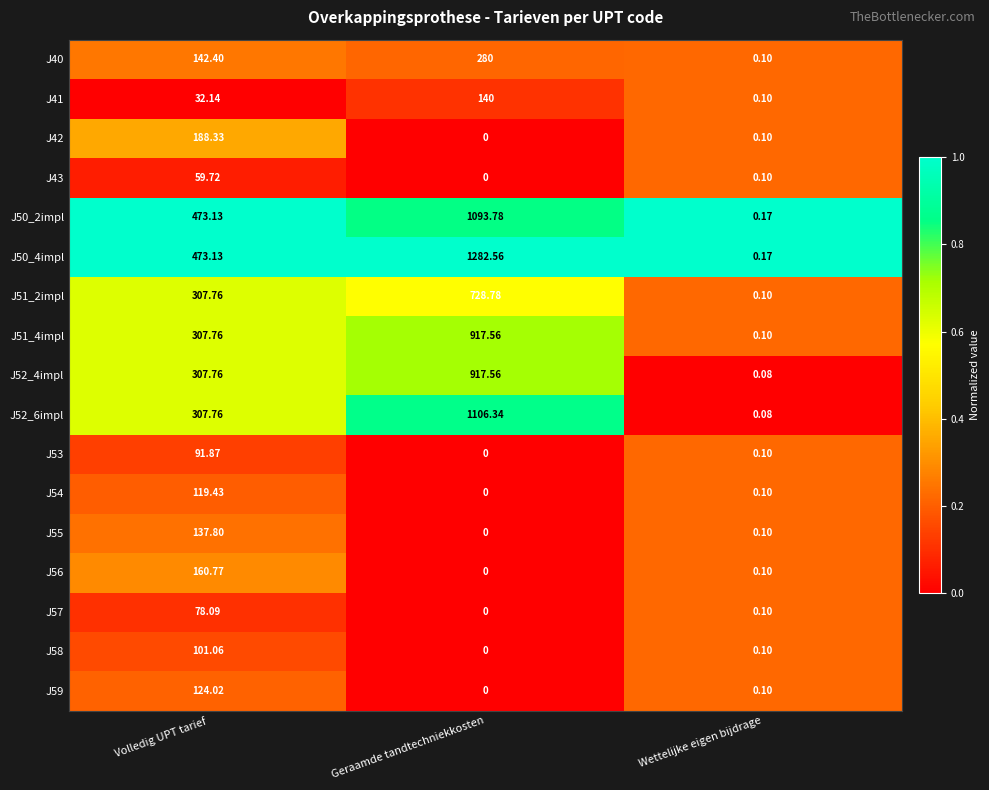

What is the total value across all series at Wettelijke eigen bijdrage?

1.8